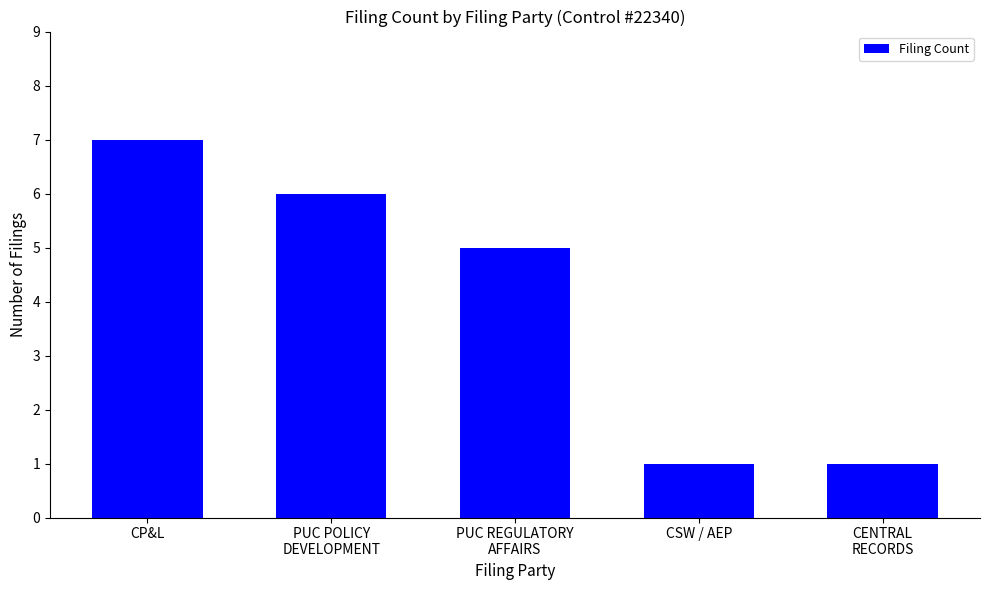

What is the difference between the maximum and minimum values?

6